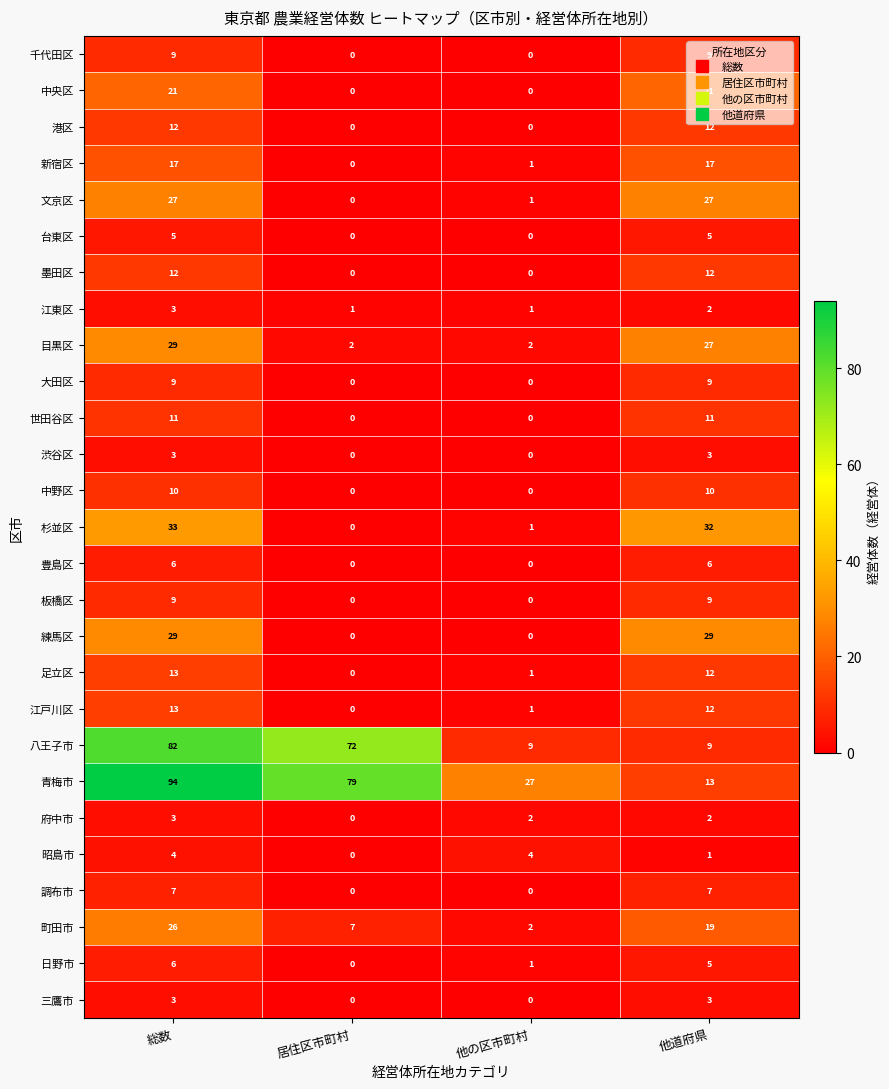

Rank the categories by 町田市 value from lowest to highest.

他の区市町村, 居住区市町村, 他道府県, 総数